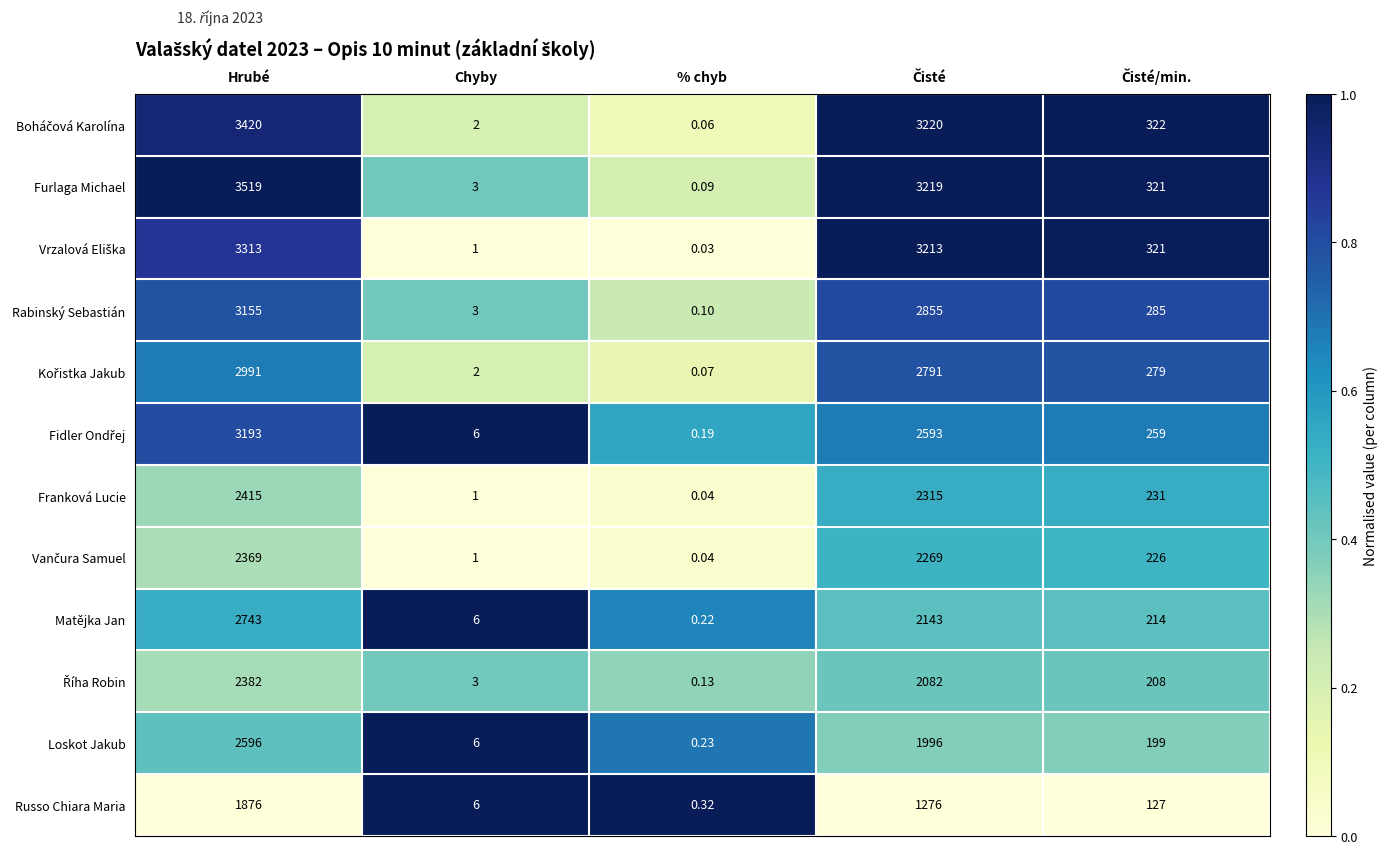

What is the greatest value displayed?

3519.0